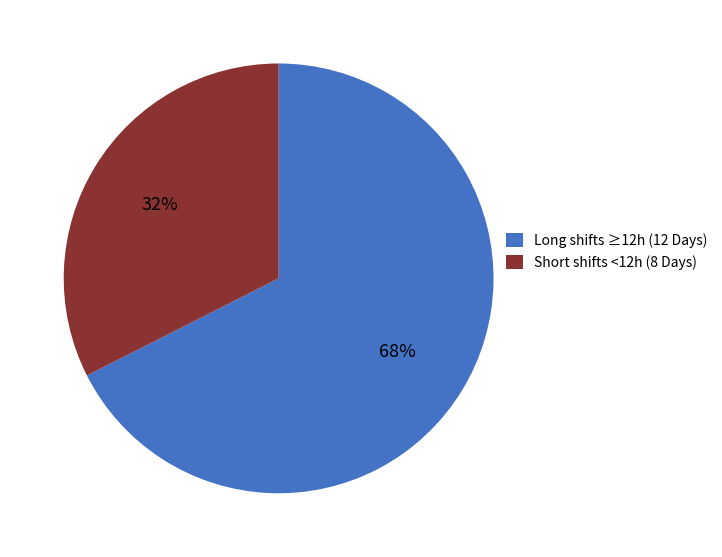

What is the ratio of the value at Long shifts ≥12h (12 Days) to the value at Short shifts <12h (8 Days)?

2.1